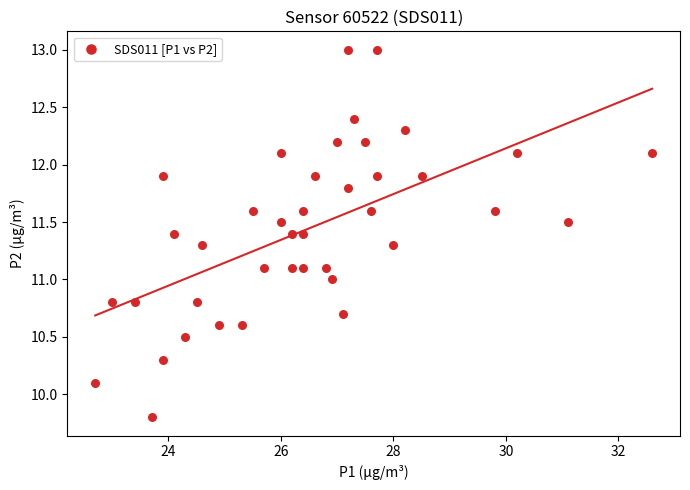

What is the range of X values (max minus min)?

9.9